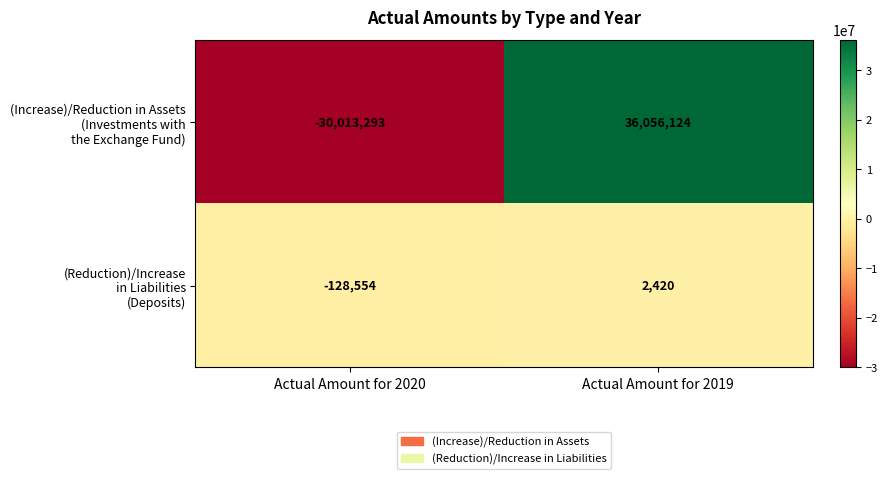

Which category has the highest value across all series?

Actual Amount for 2019